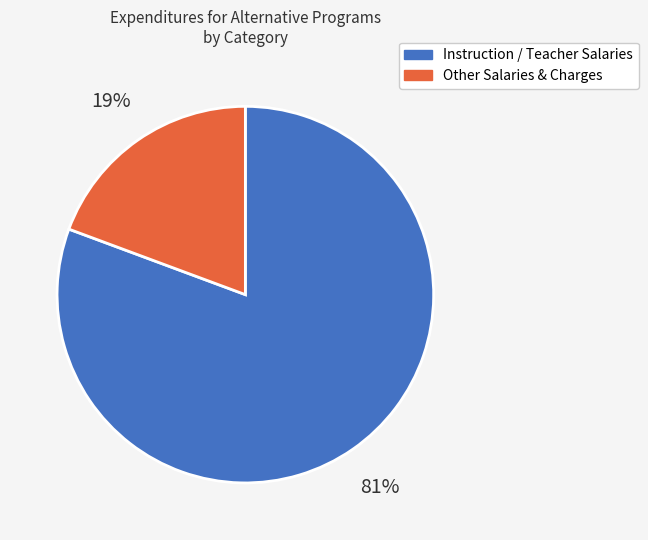

Which has a higher value, Instruction / Teacher Salaries or Other Salaries & Charges?

Instruction / Teacher Salaries